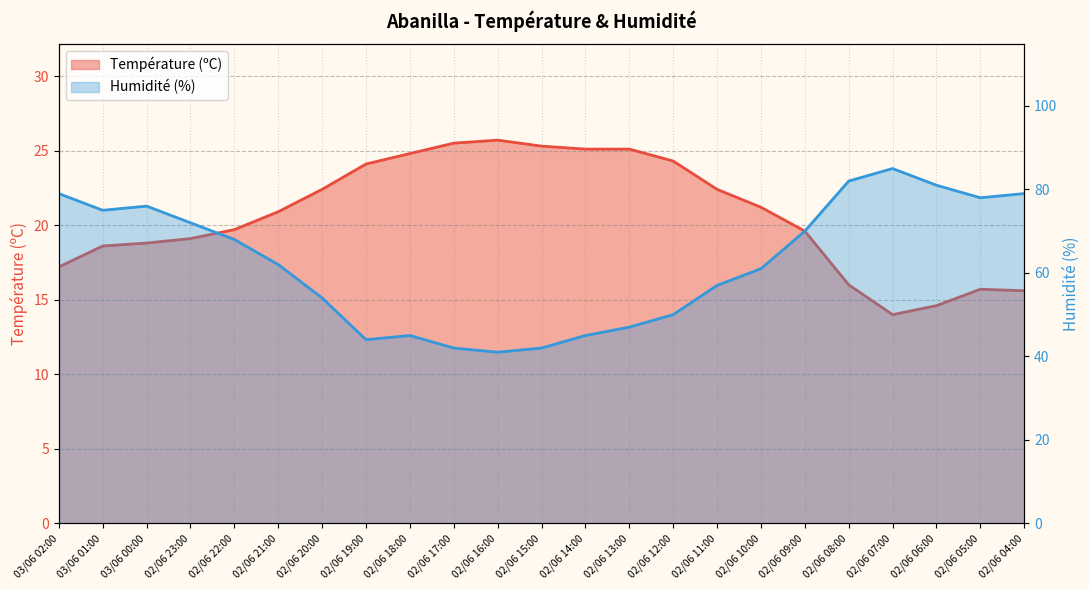

List the series in order of their peak value, lowest first.

Température (ºC), Humidité (%)